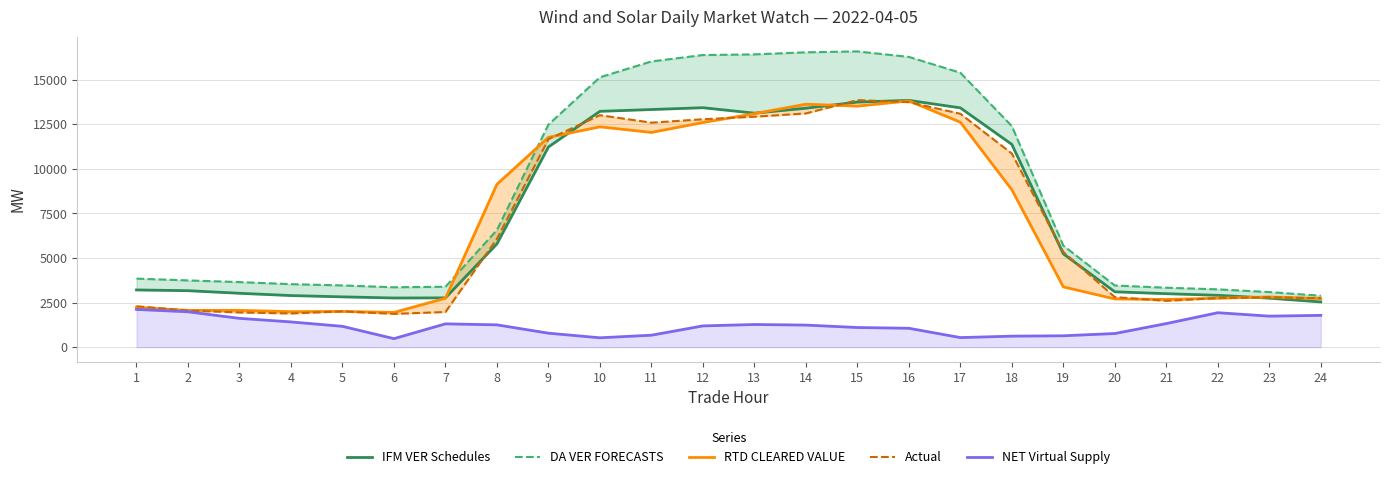

How many lines are shown in the chart?

5